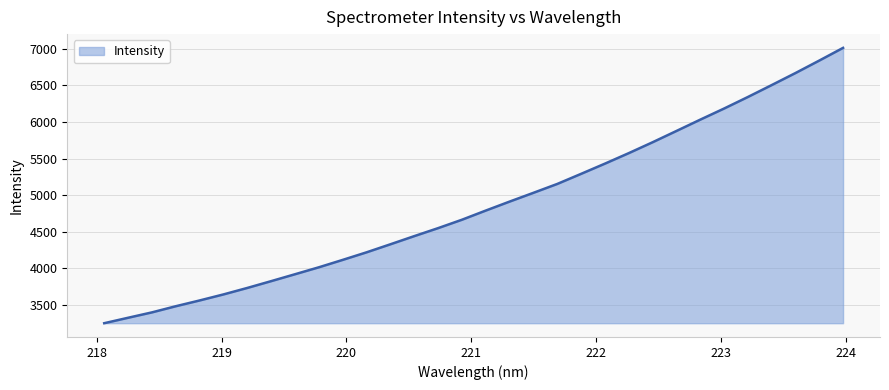

What is the difference between the maximum and minimum values?

3760.6